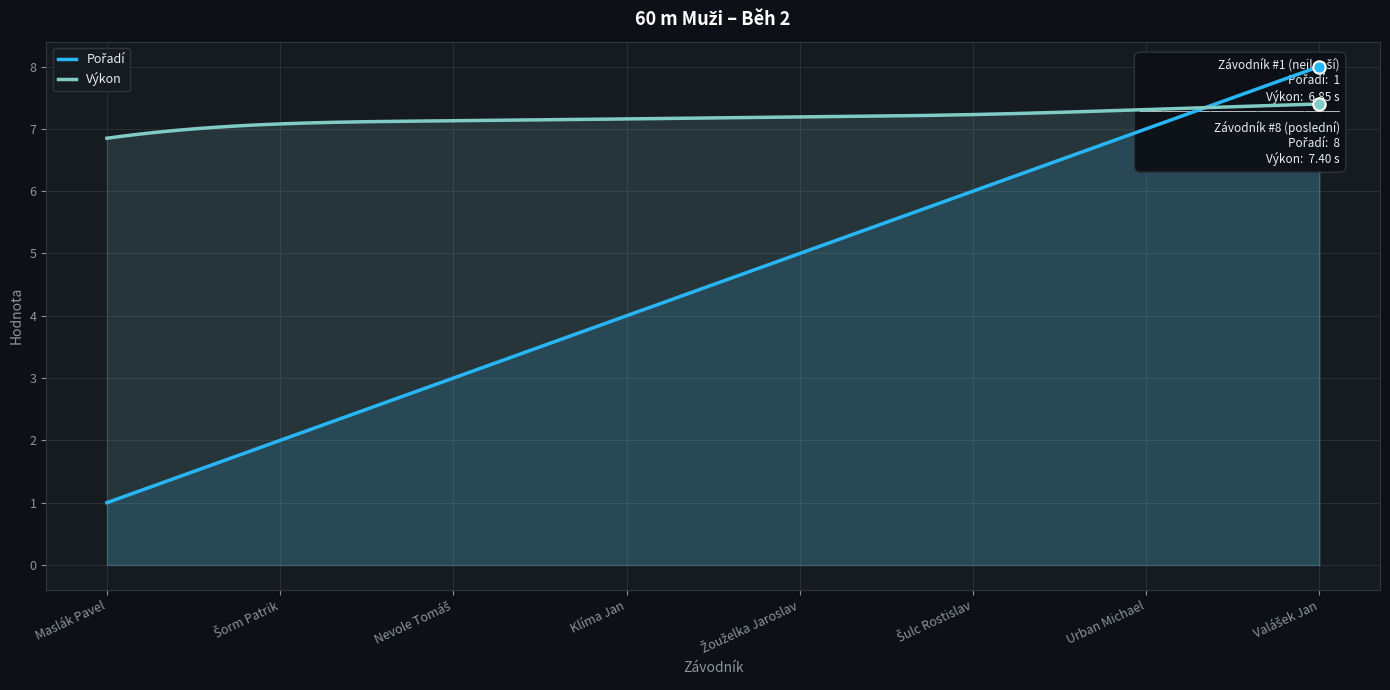

Which series contains the lowest Y value?

Pořadí